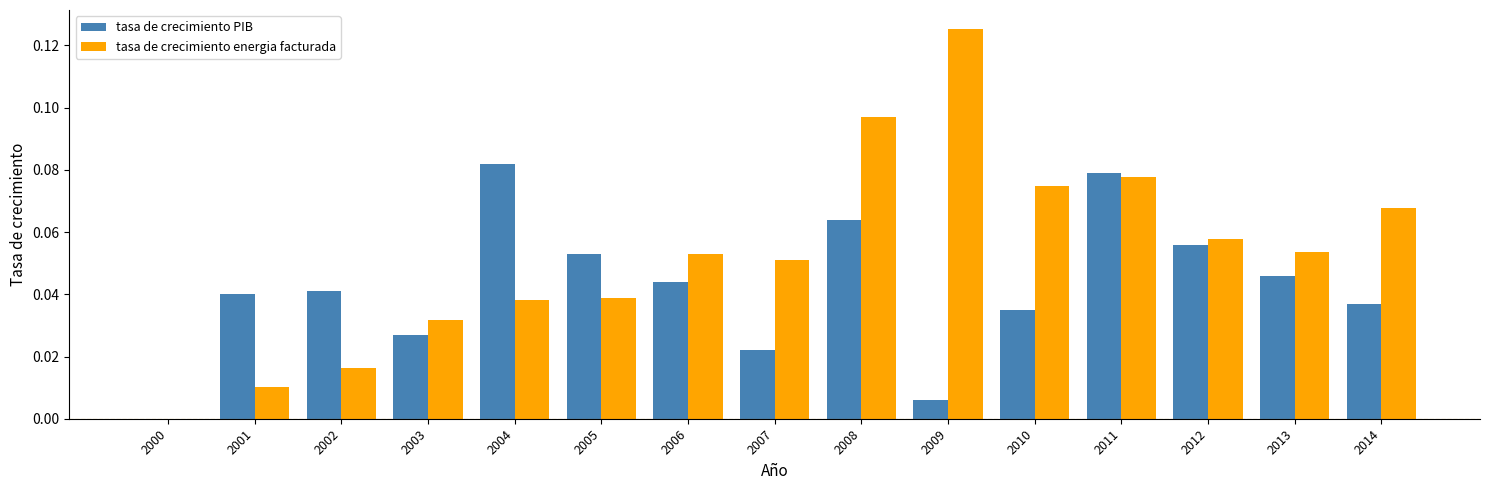

At which category does the chart reach its peak across all series?

2009